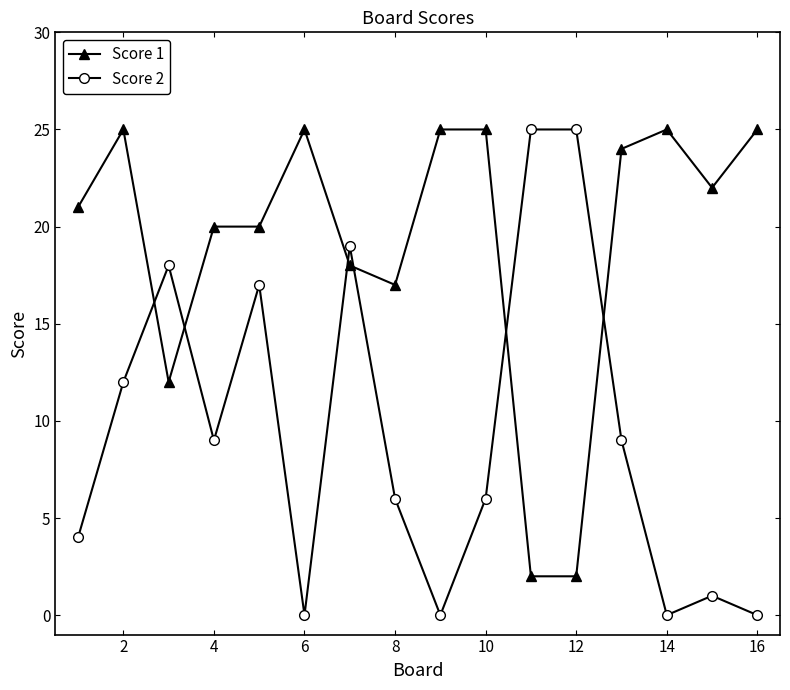

What is the difference between the second highest and minimum values in the Score 1 series?

23